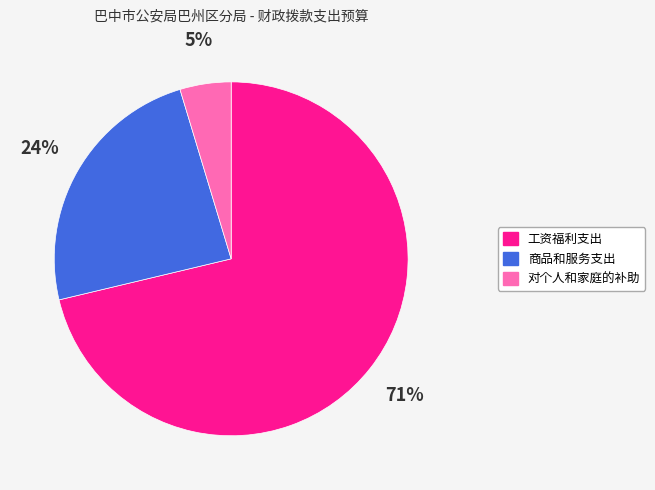

The 工资福利支出 slice represents 81% of the pie. True or false?

False